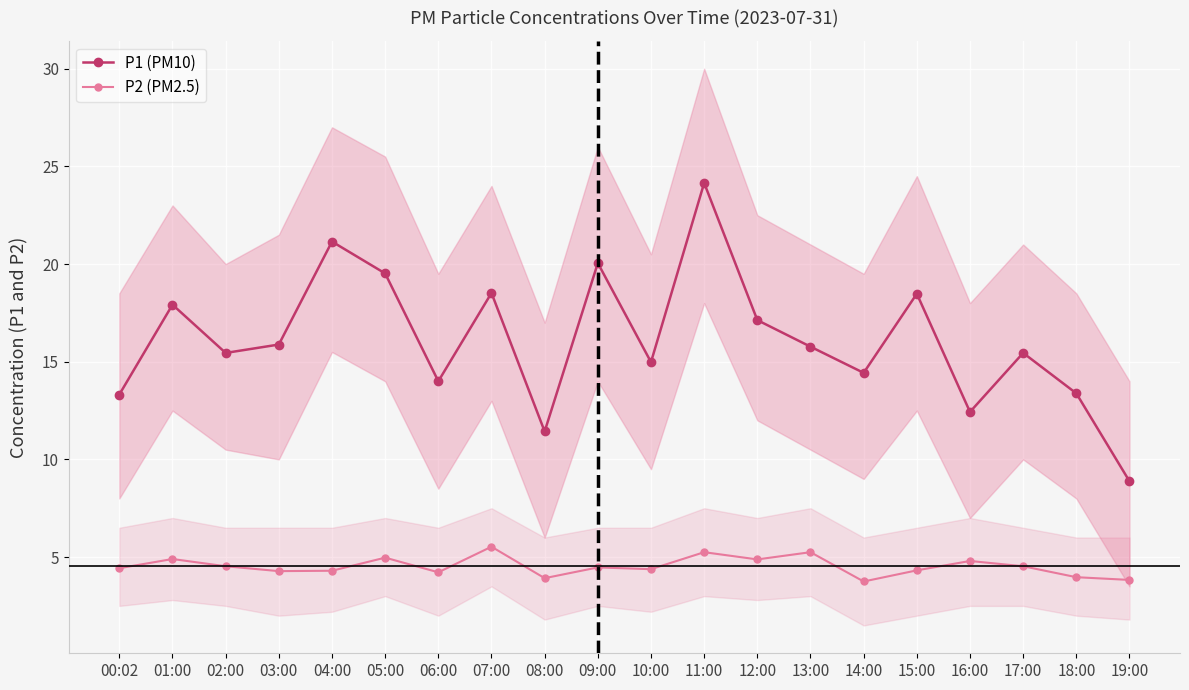

True or false: P2 (PM2.5) and P1 (PM10) intersect in this chart.

False